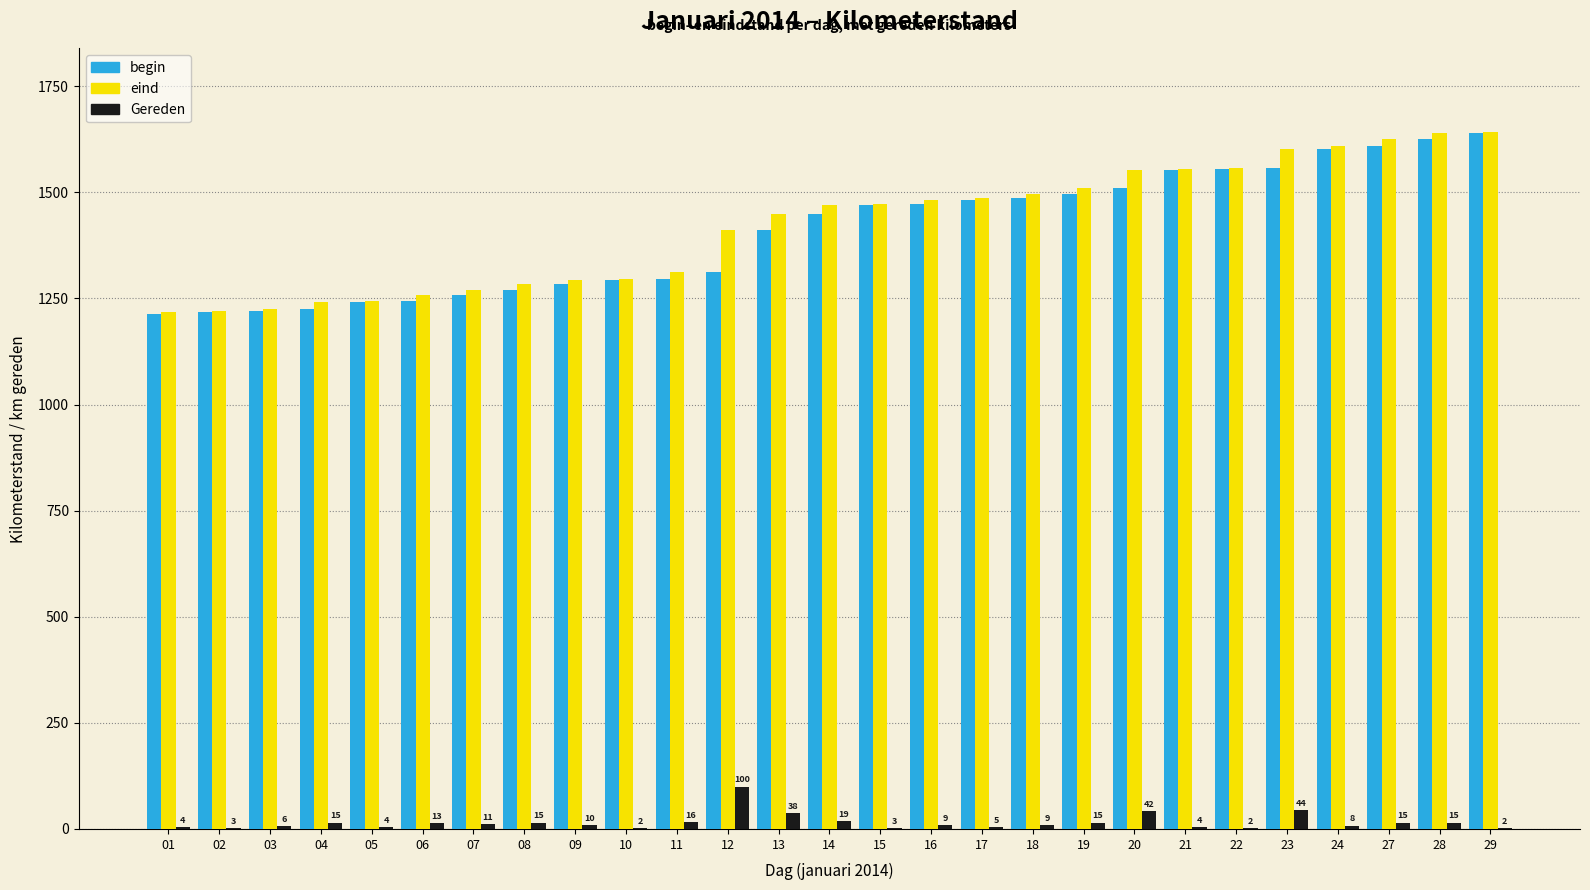

Are the bars grouped side by side (vs. stacked)?

Yes